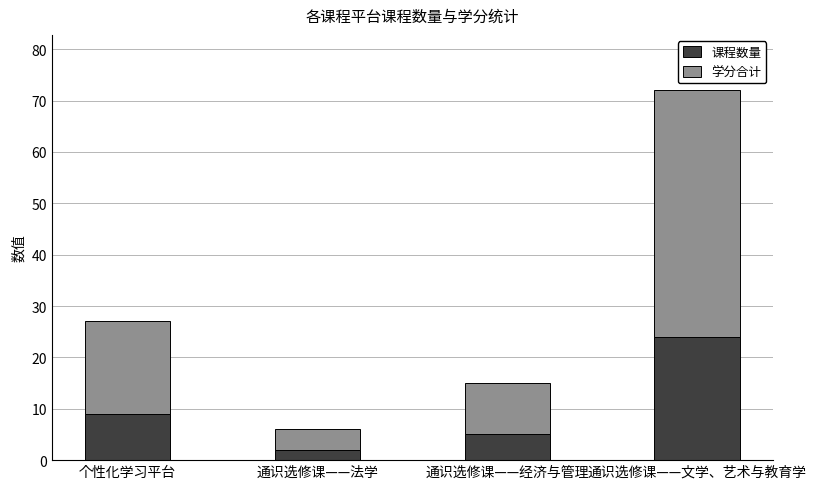

Are the bars grouped side by side (vs. stacked)?

No